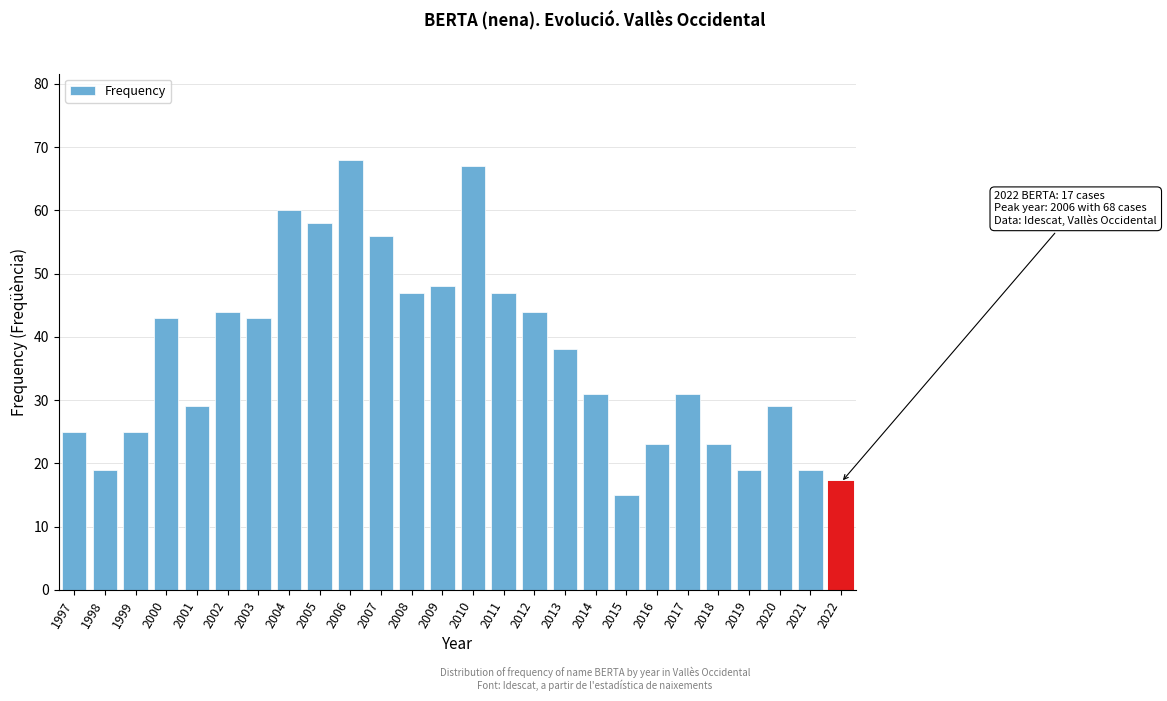

Reading right to left, extract all data points from this chart.

17	19	29	19	23	31	23	15	31	38	44	47	67	48	47	56	68	58	60	43	44	29	43	25	19	25